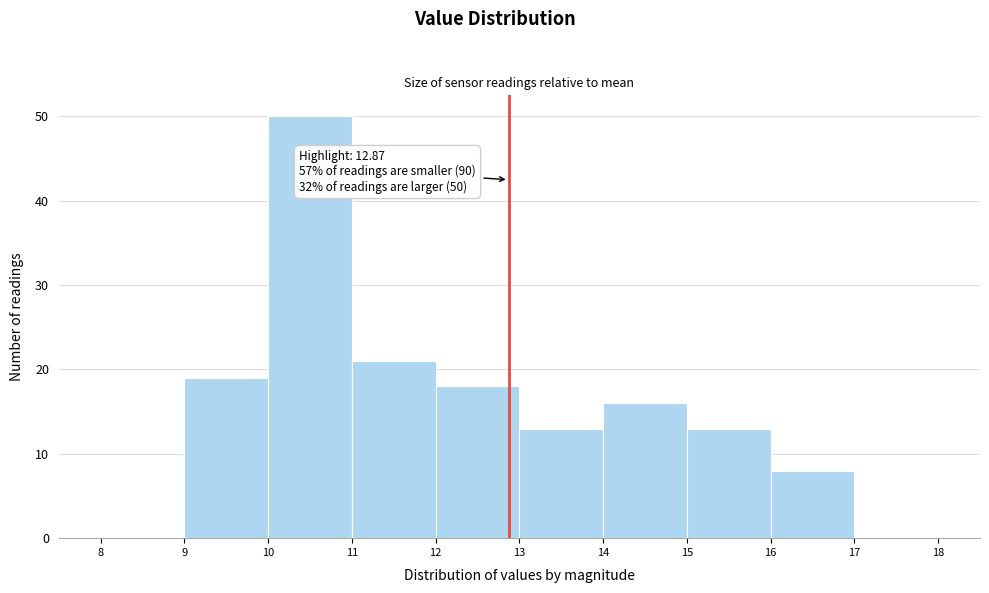

Which range on the x-axis has the tallest bar?

10 to 11